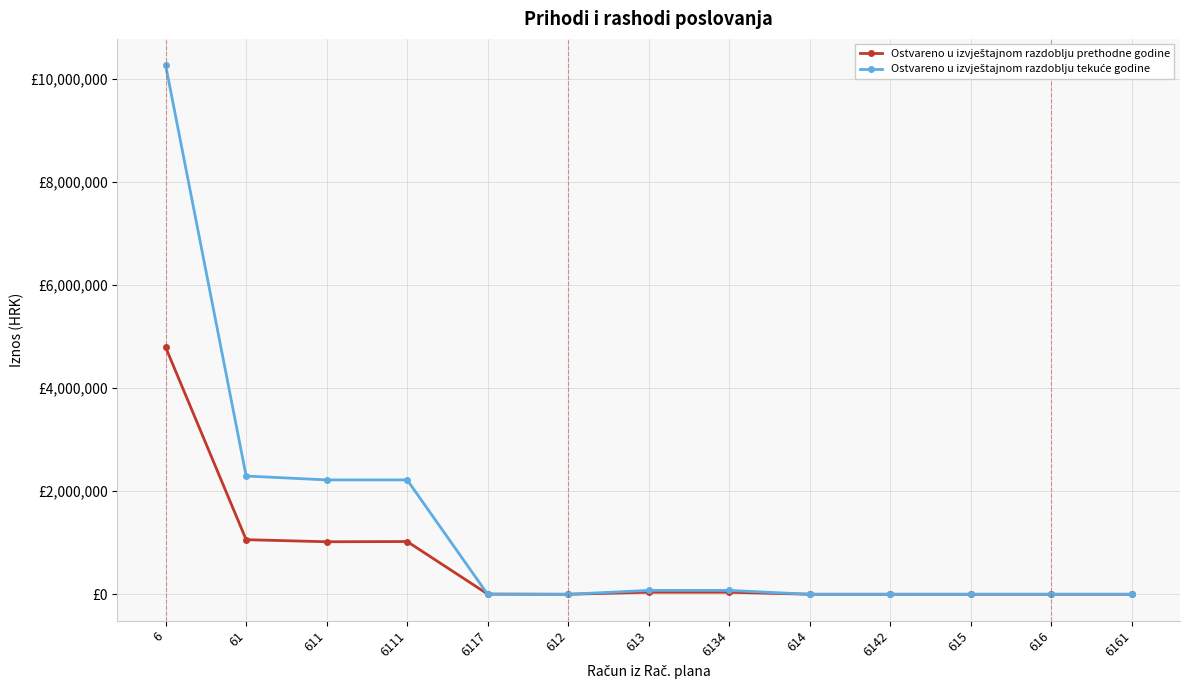

Which series changed the most between 611 and 6111?

Ostvareno u izvještajnom razdoblju prethodne godine